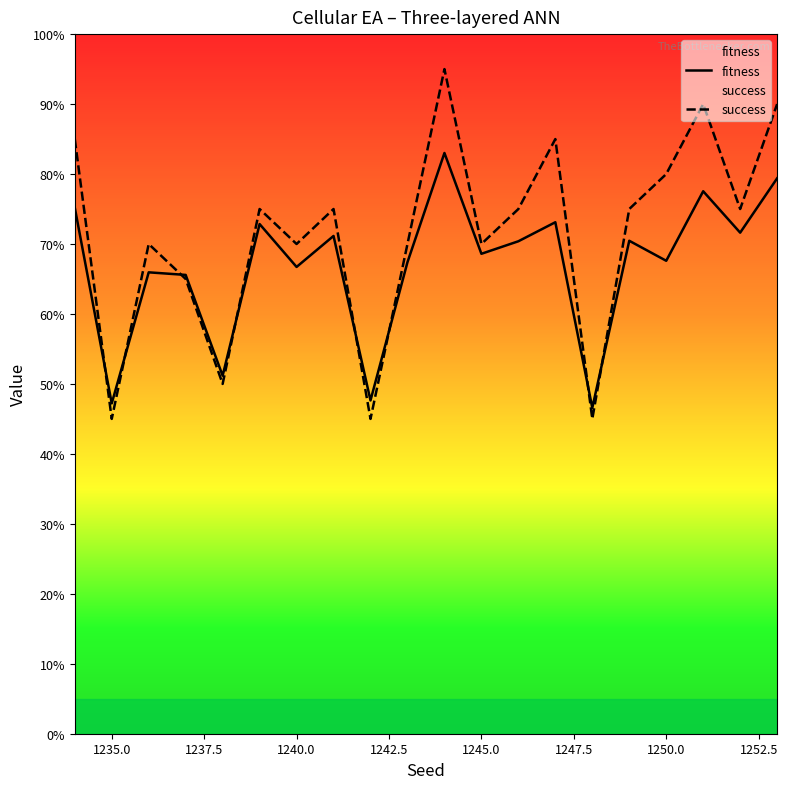

Does the chart display data point markers on the line(s)?

No